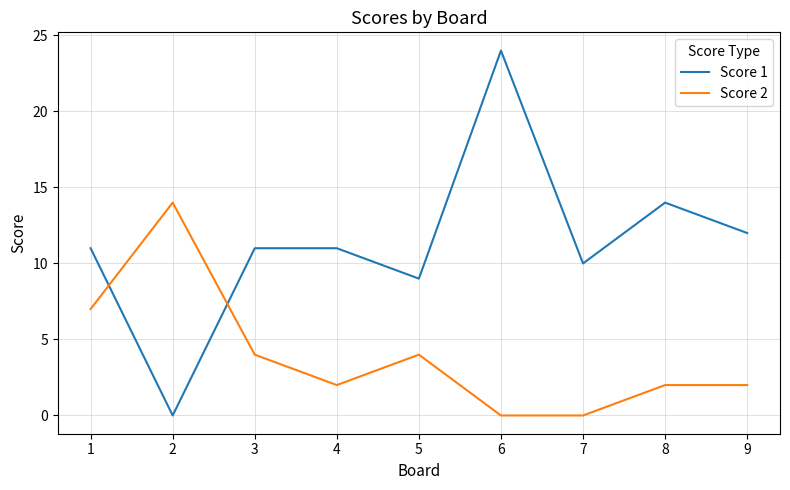

What is the value of the Score 1 point at the 5th from the left?

9